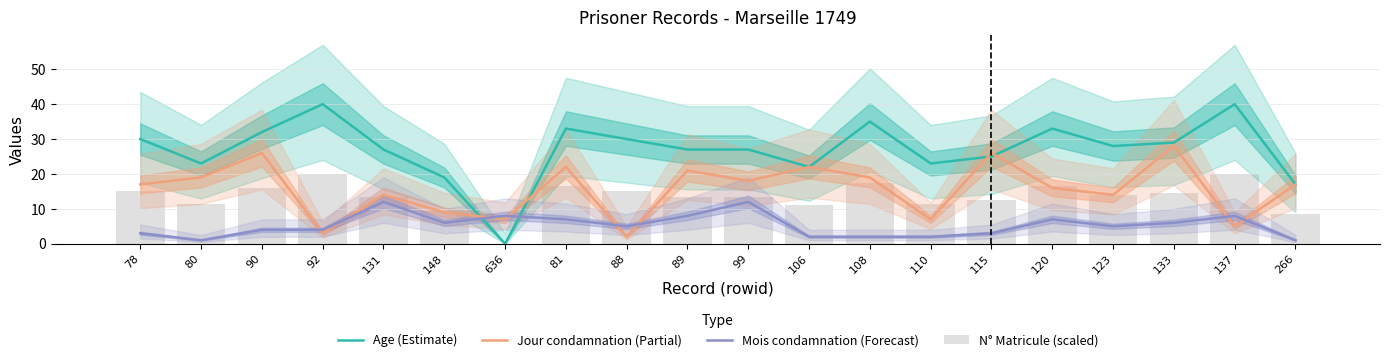

What is the difference between the highest and lowest values at 123?

23.0